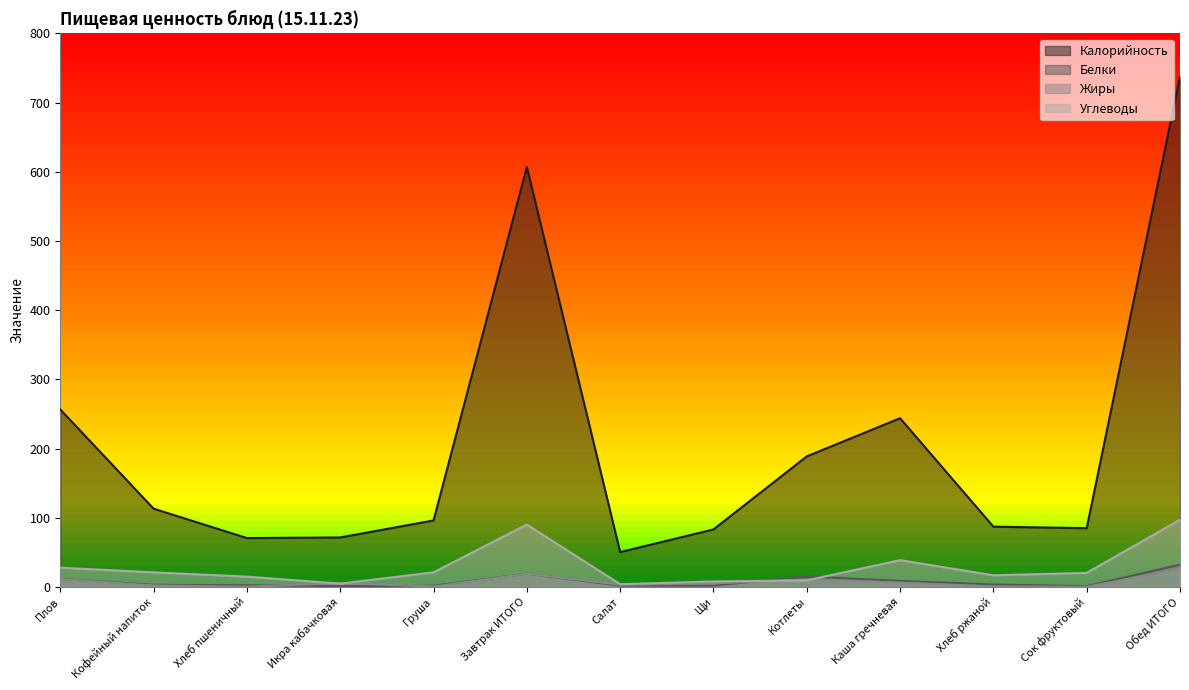

List the labels in order of Углеводы value, largest first.

Обед ИТОГО, Завтрак ИТОГО, Каша гречневая, Плов, Груша, Кофейный напиток, Сок фруктовый, Хлеб ржаной, Хлеб пшеничный, Котлеты, Щи, Икра кабачковая, Салат